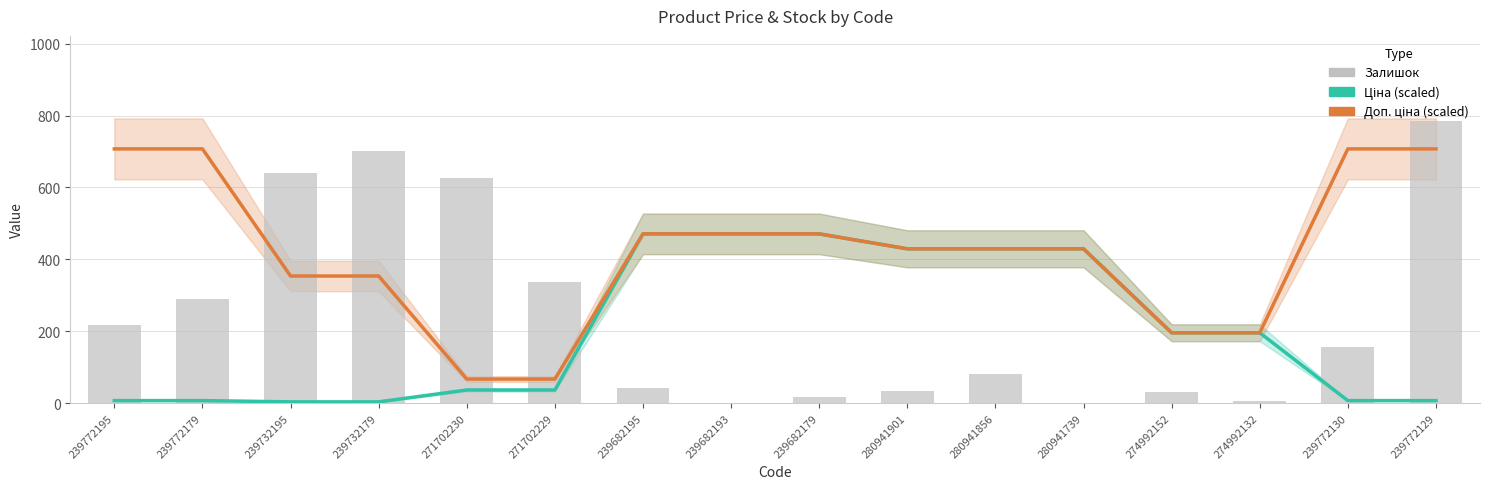

At which category is the sum across all series the highest?

239772129